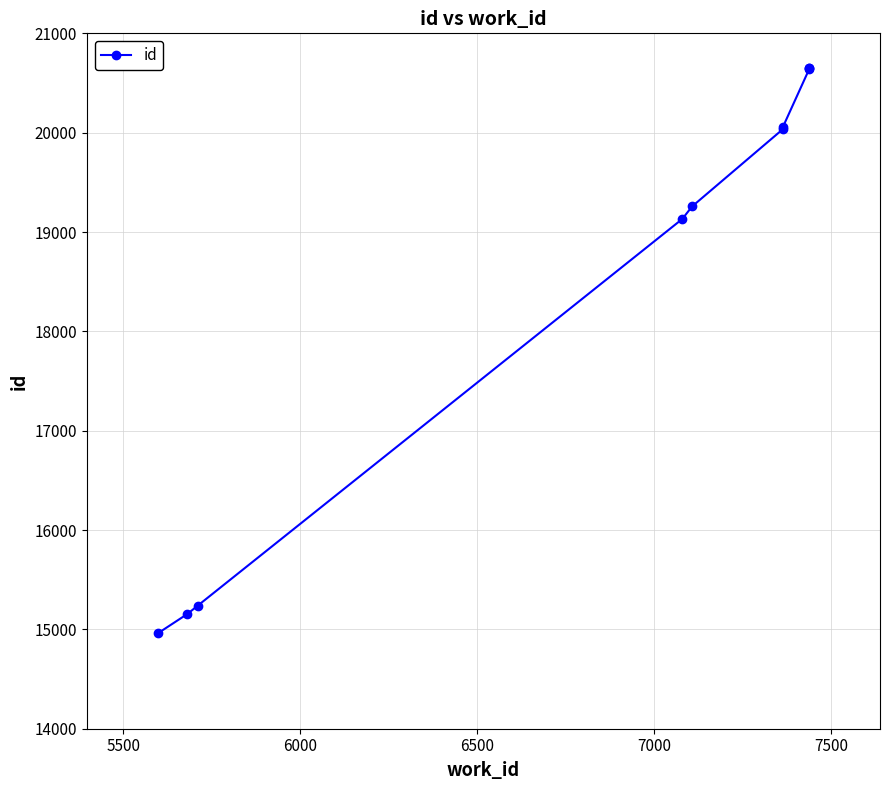

How many lines are shown in the chart?

1